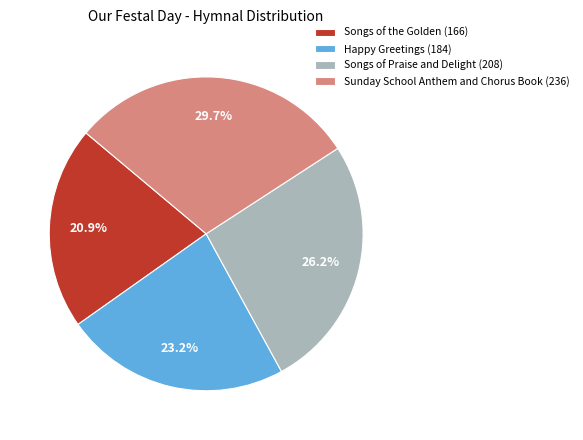

To the nearest percent, what is the difference between the largest and smallest slice percentages?

9%